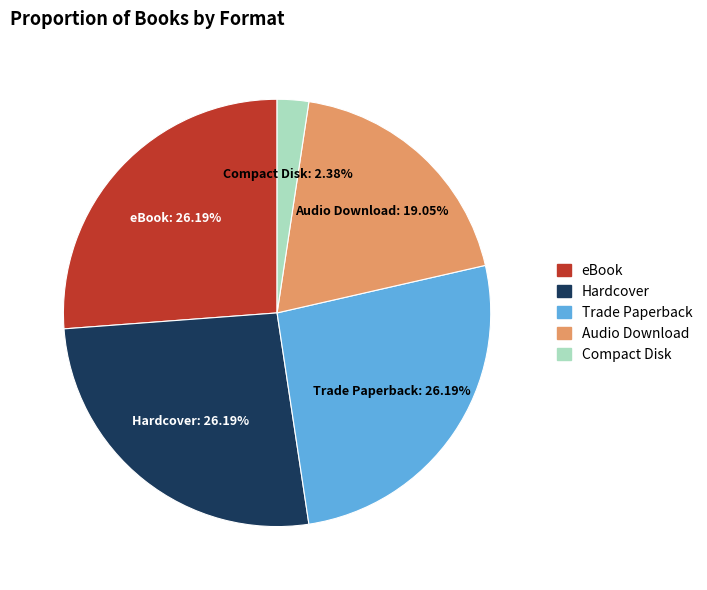

What is the total percentage of Compact Disk and Audio Download?

21.4%